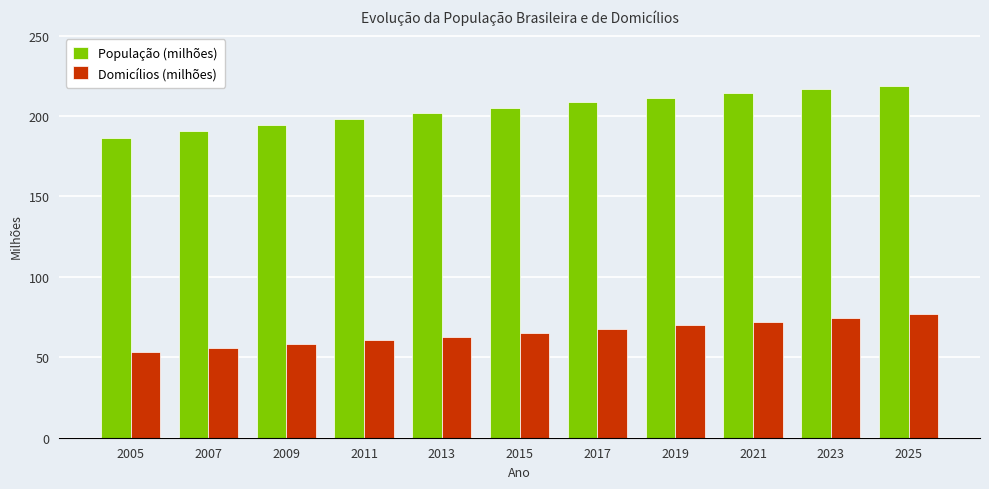

Where does the População (milhões) series first go above 205?

2015